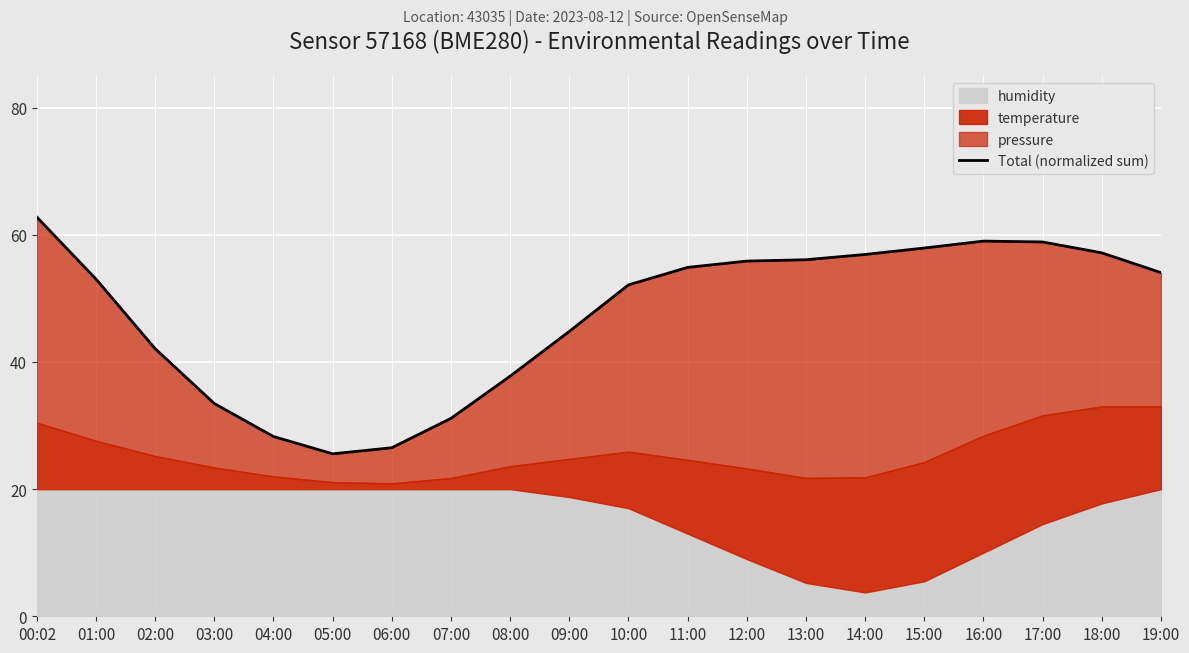

Which category has the lowest value across all series?

05:00